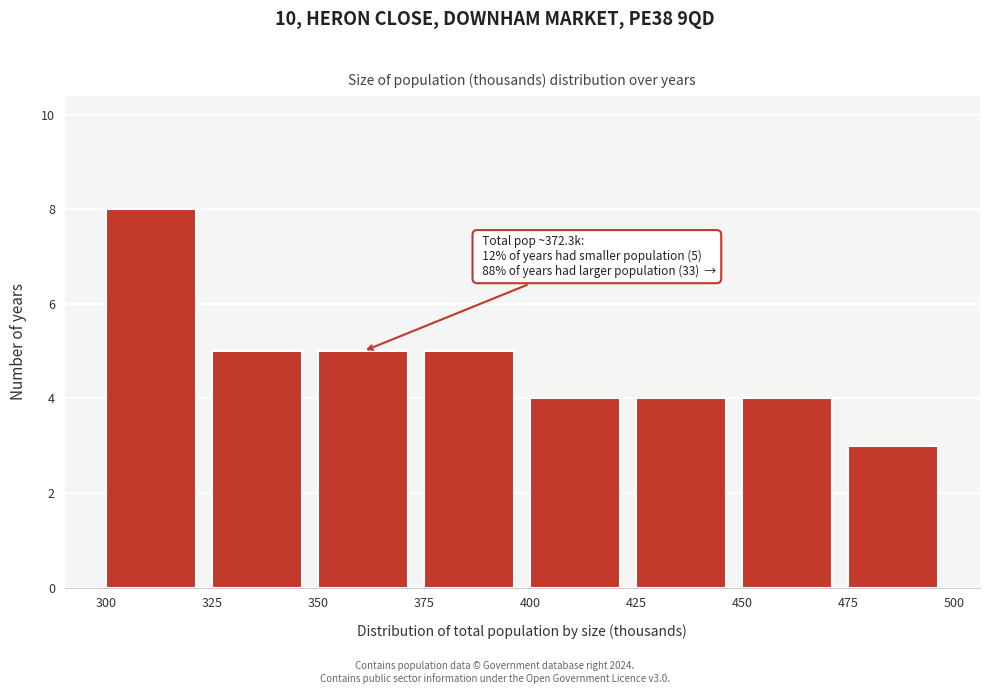

Over which range of the x-axis is the bar tallest?

300 to 325